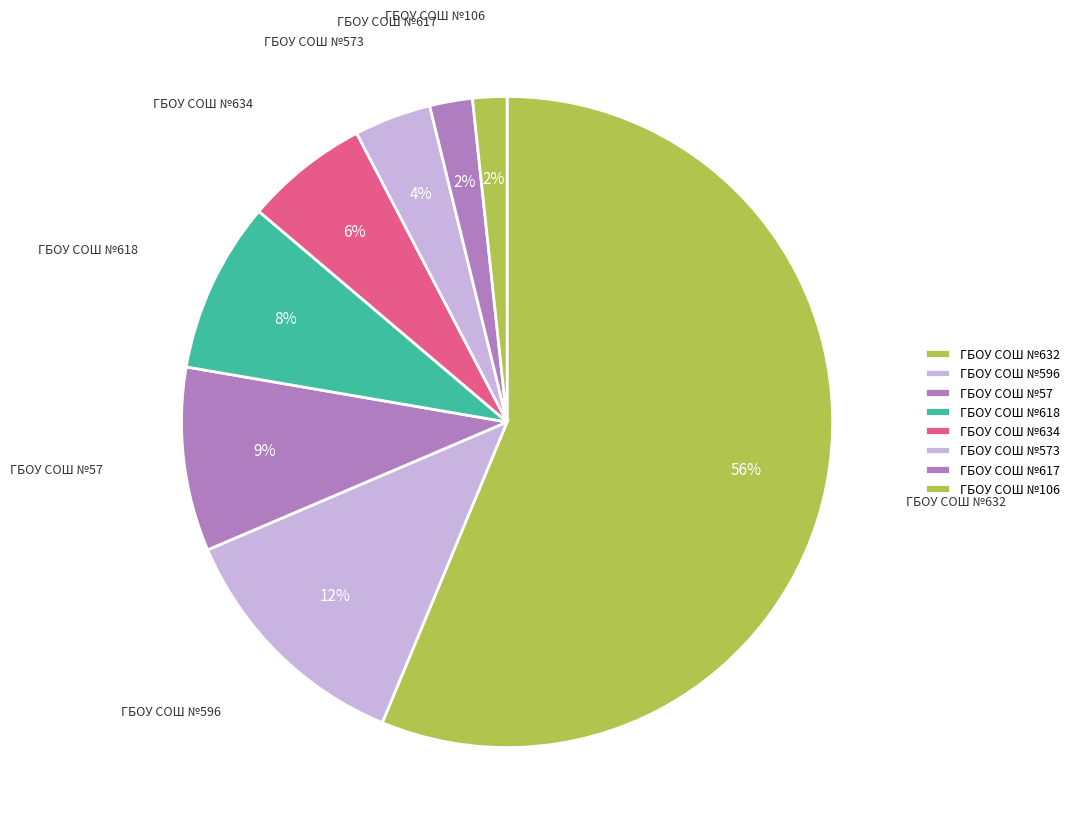

Is there any slice that represents more than half of the pie?

Yes